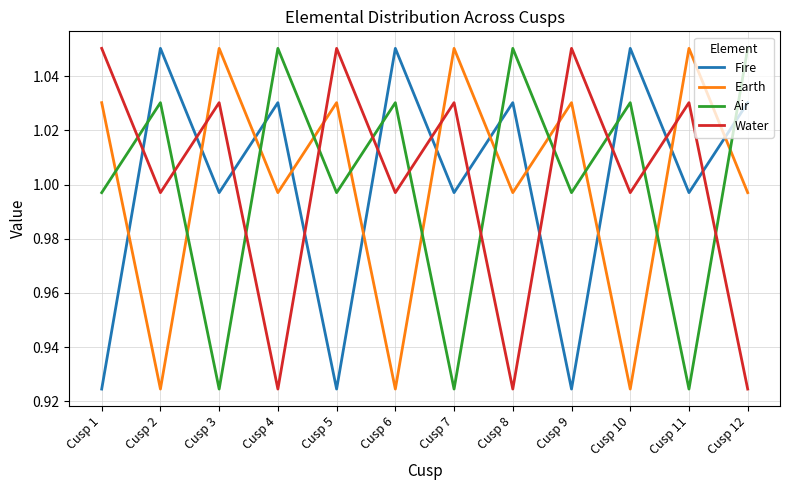

Is it true that Air equals 0.4 at Cusp 9?

False